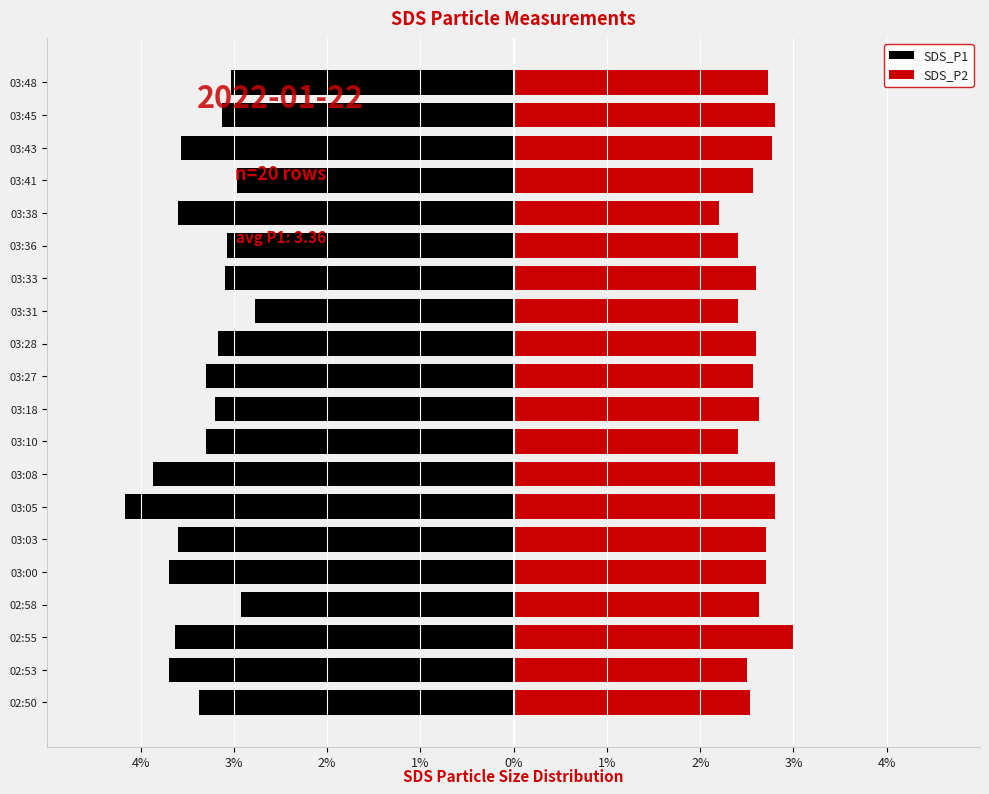

What is the spread (max minus min) of values at 02:55?

6.6